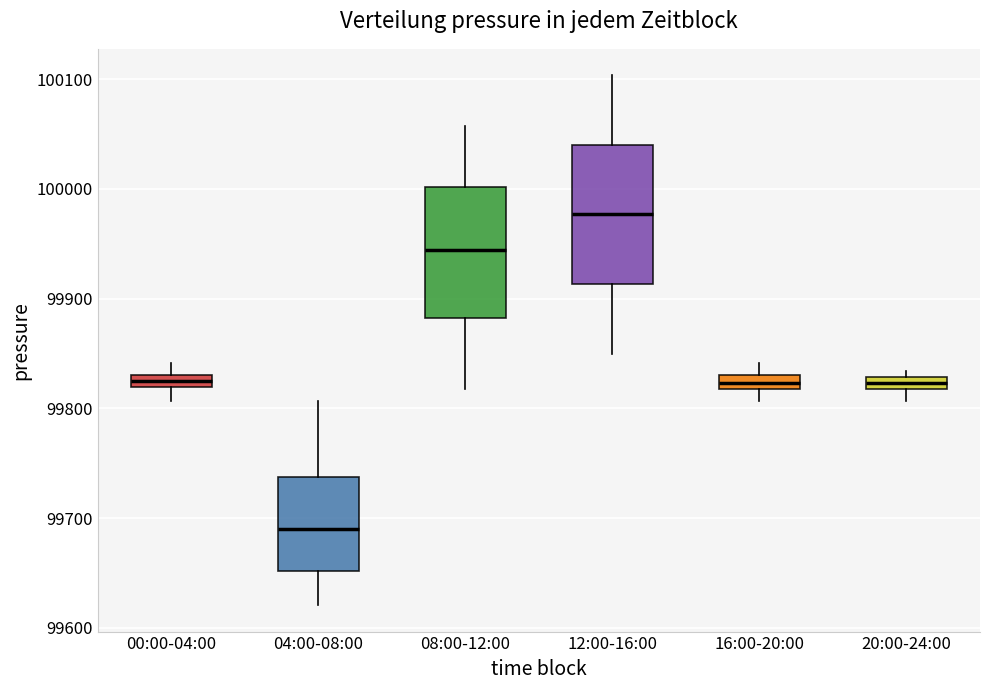

Which box has the highest median line?

12:00-16:00